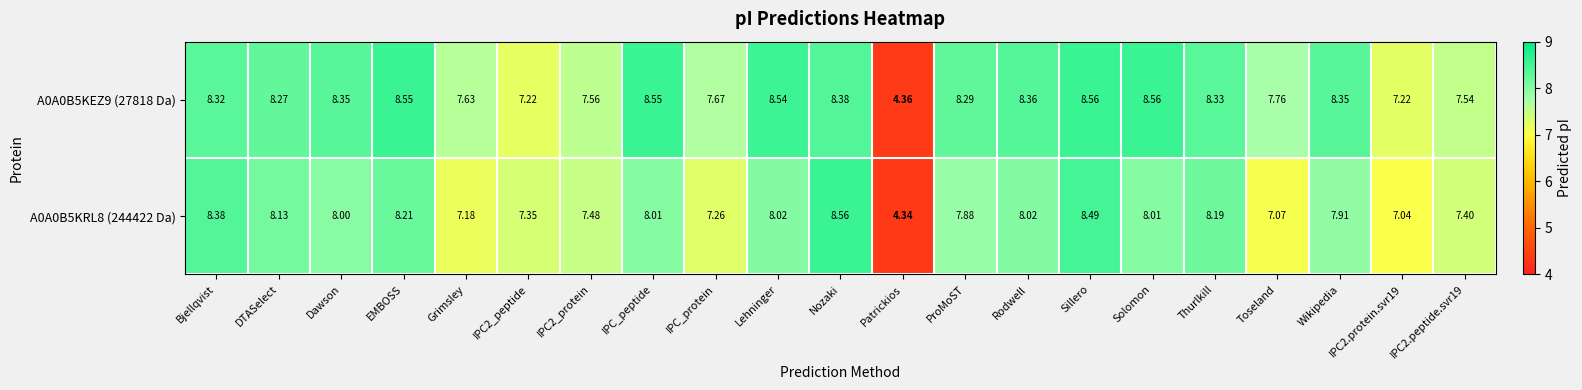

Which category has the lowest value in the A0A0B5KEZ9 (27818 Da) series?

Patrickios